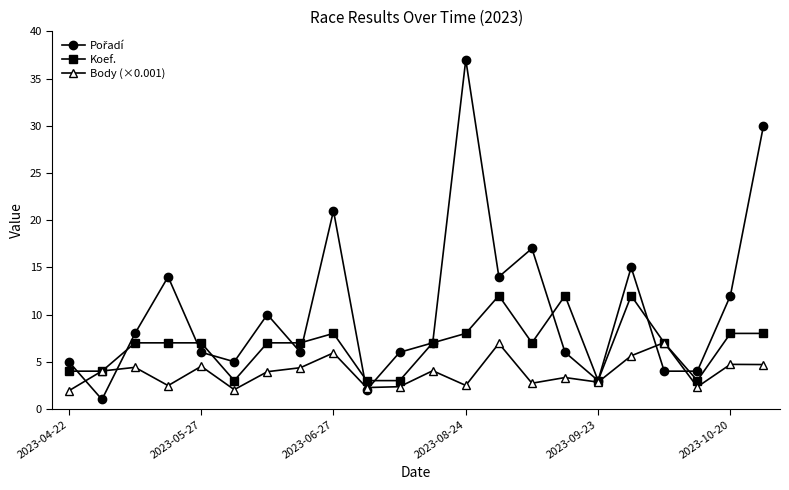

What is the greatest value displayed?

37.0